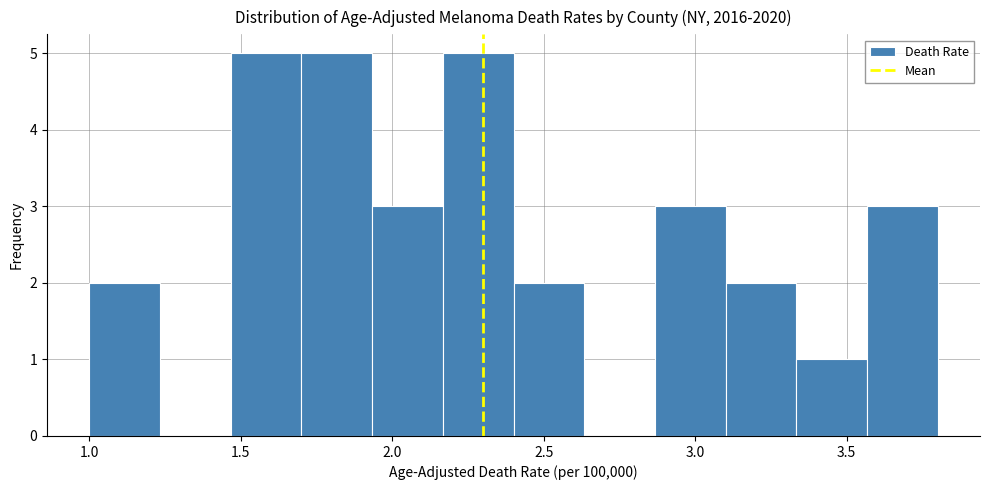

Reading left to right, transcribe this chart: for each bar, give the range it covers on the x-axis and its height. Neither the bar edges nor the heights are printed on the chart, so give them approximately, as read against the axes.

1.00 to 1.25: 2
1.25 to 1.45: 0
1.45 to 1.70: 5
1.70 to 1.95: 5
1.95 to 2.15: 3
2.15 to 2.40: 5
2.40 to 2.65: 2
2.65 to 2.85: 0
2.85 to 3.10: 3
3.10 to 3.35: 2
3.35 to 3.55: 1
3.55 to 3.80: 3